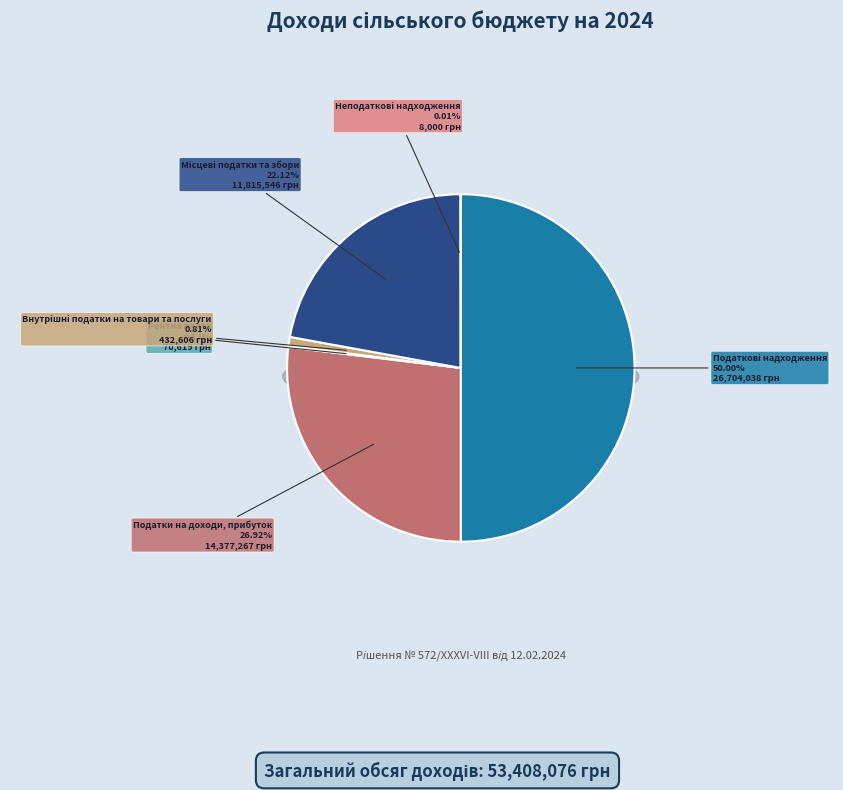

What is the change in value from Рентна плата to Неподаткові надходження?

-62619